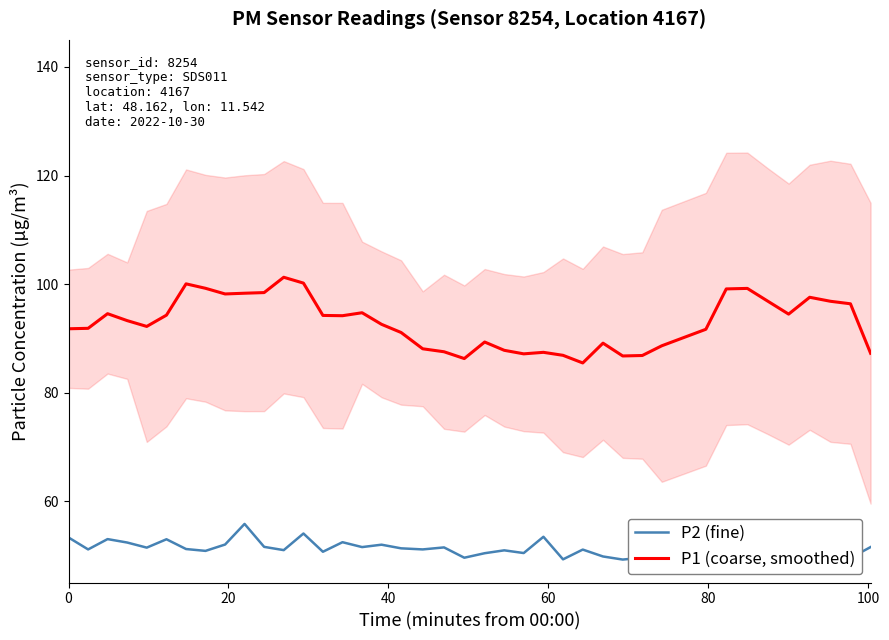

Which series has the widest spread of values?

P1 (coarse, smoothed)